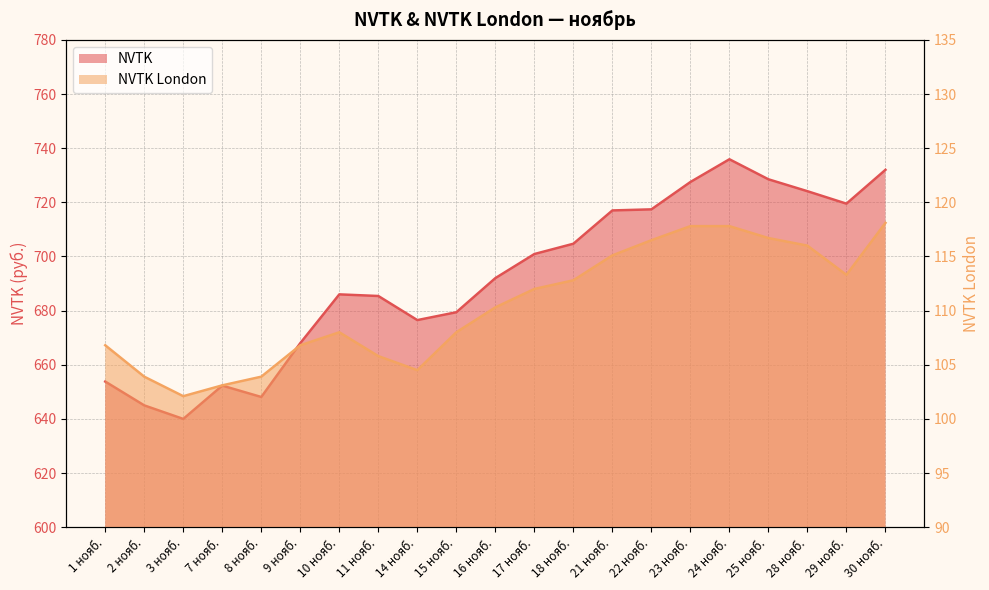

How many lines are shown in the chart?

2